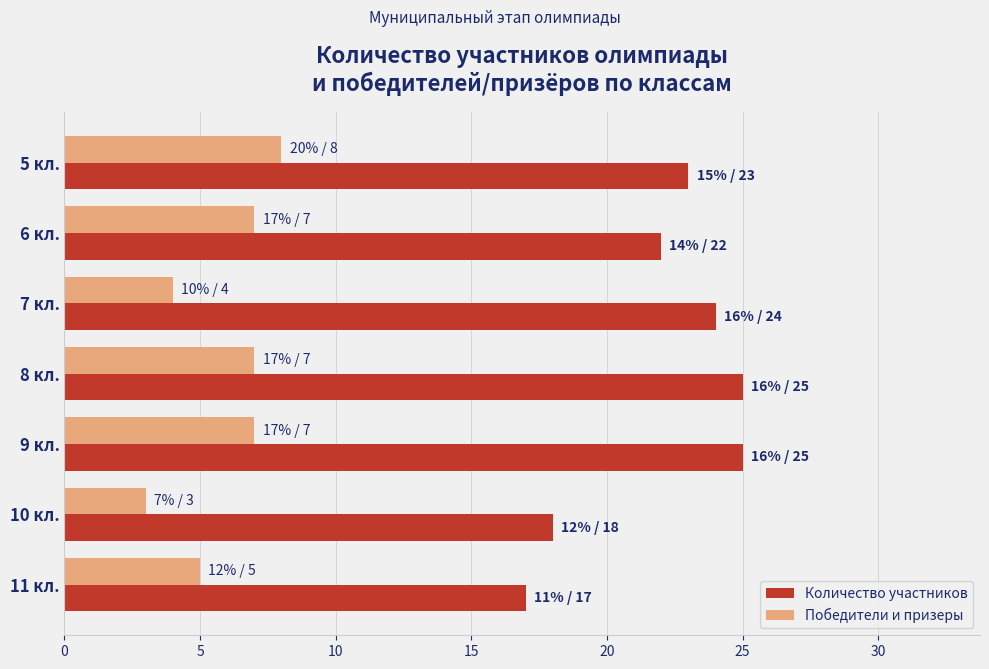

Which series has the largest total across all categories?

Количество участников